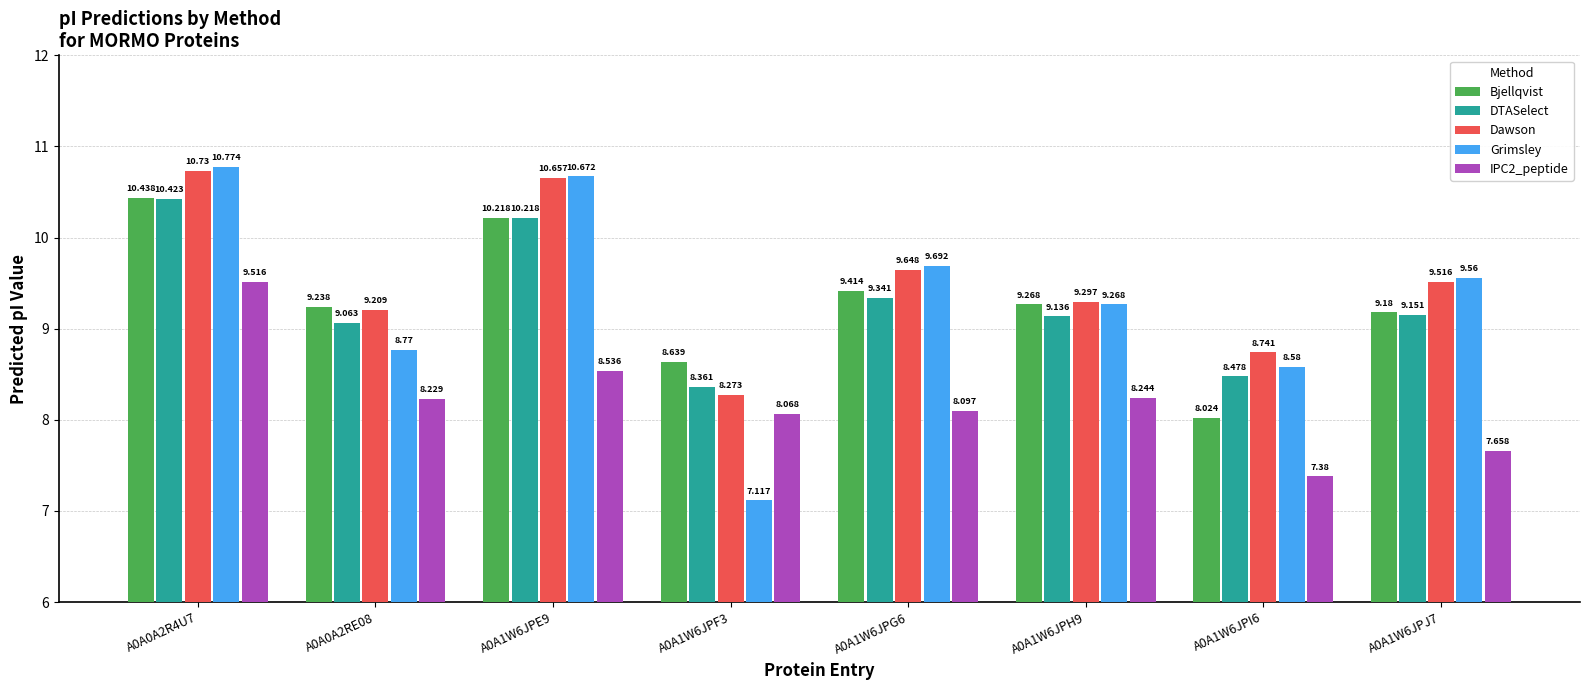

Count the number of categories in the chart.

8